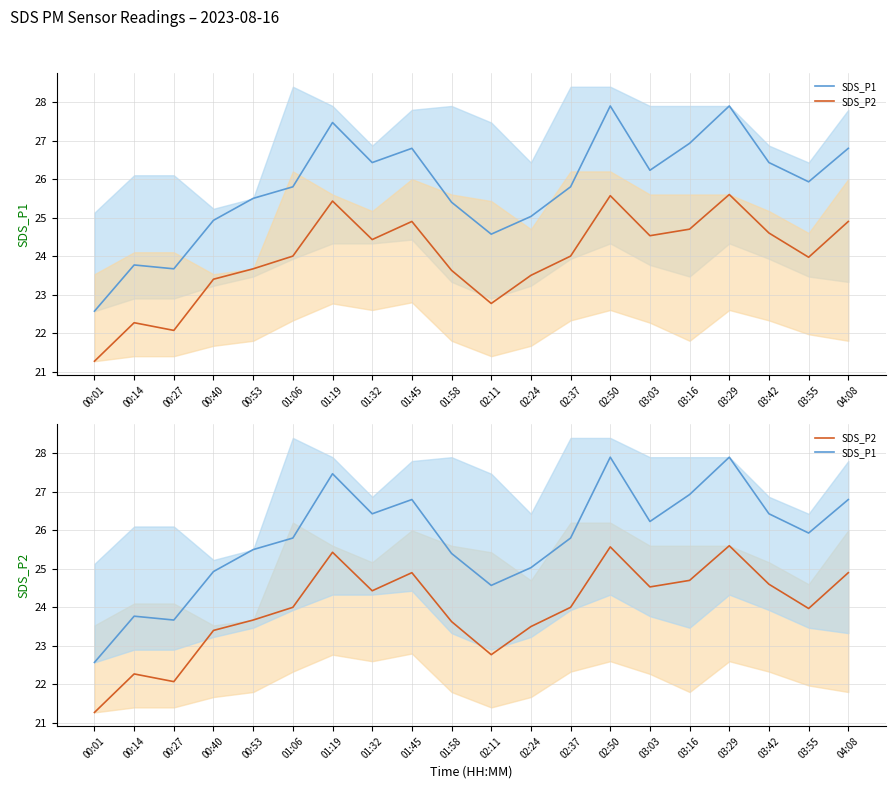

How many values in the SDS_P1 series exceed 25?

15